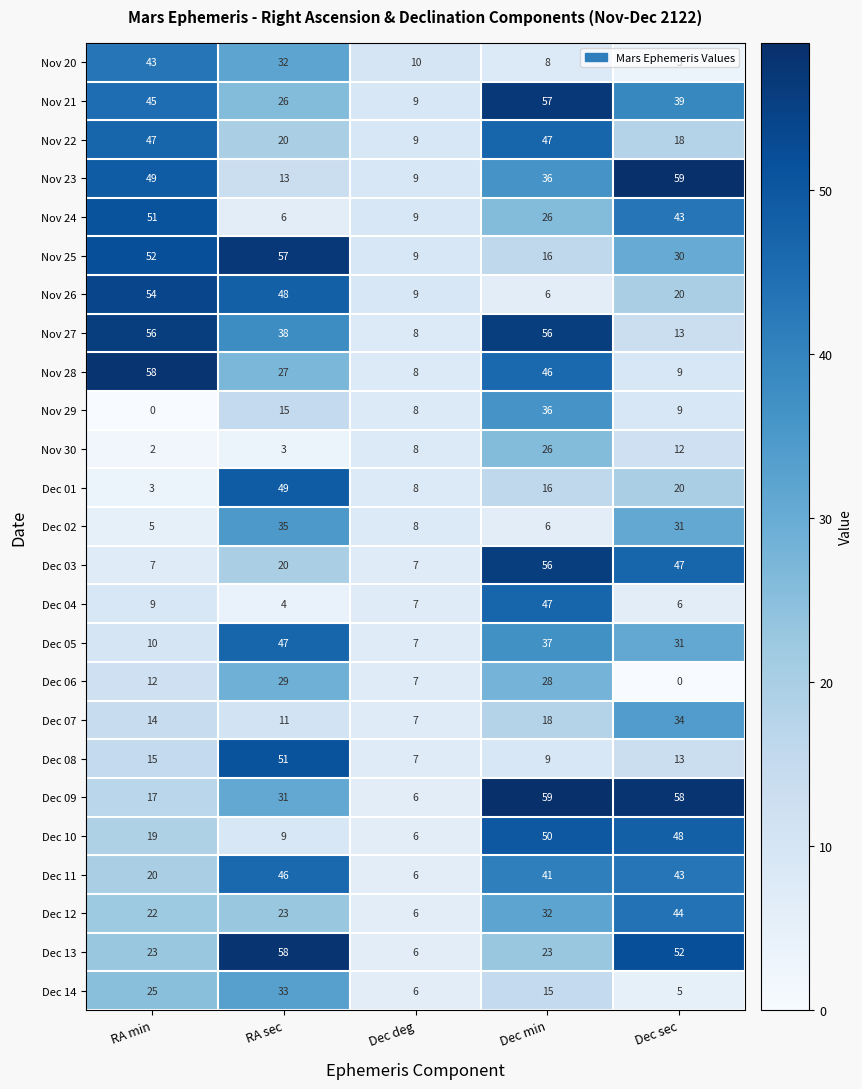

At which category is the sum across all series the highest?

Dec min